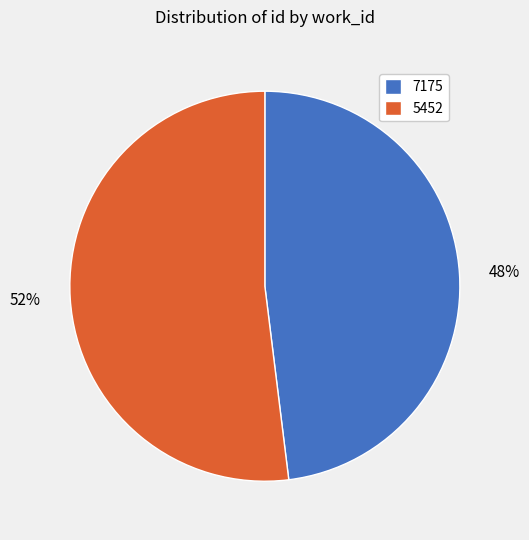

Does 7175 represent more than half of the total?

No